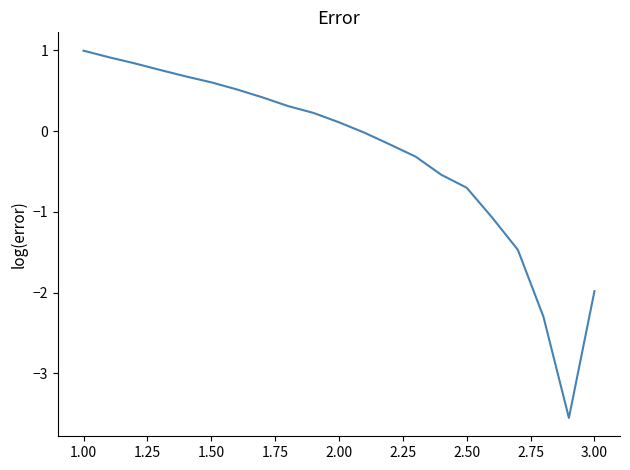

What is the smallest value displayed?

-3.6